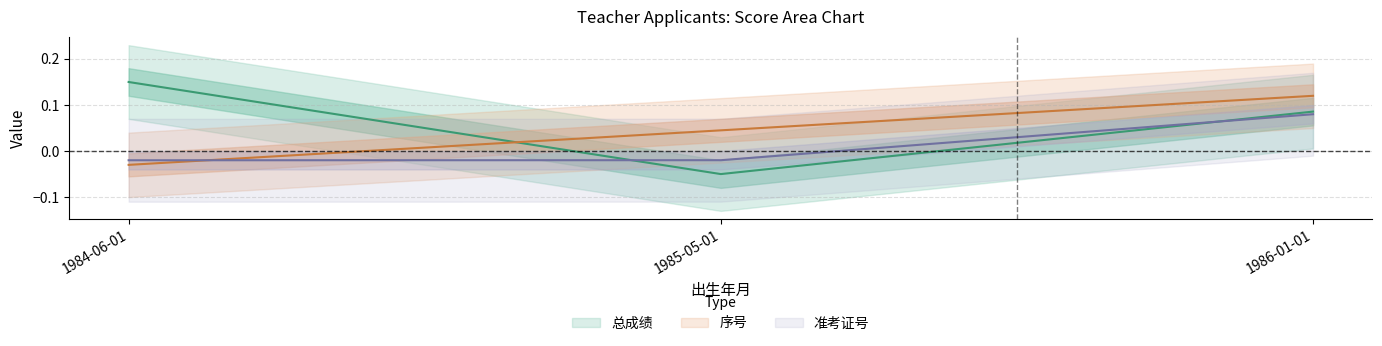

Is the value of 总成绩 at 1986-01-01 greater than the value of 准考证号 at 1986-01-01?

Yes